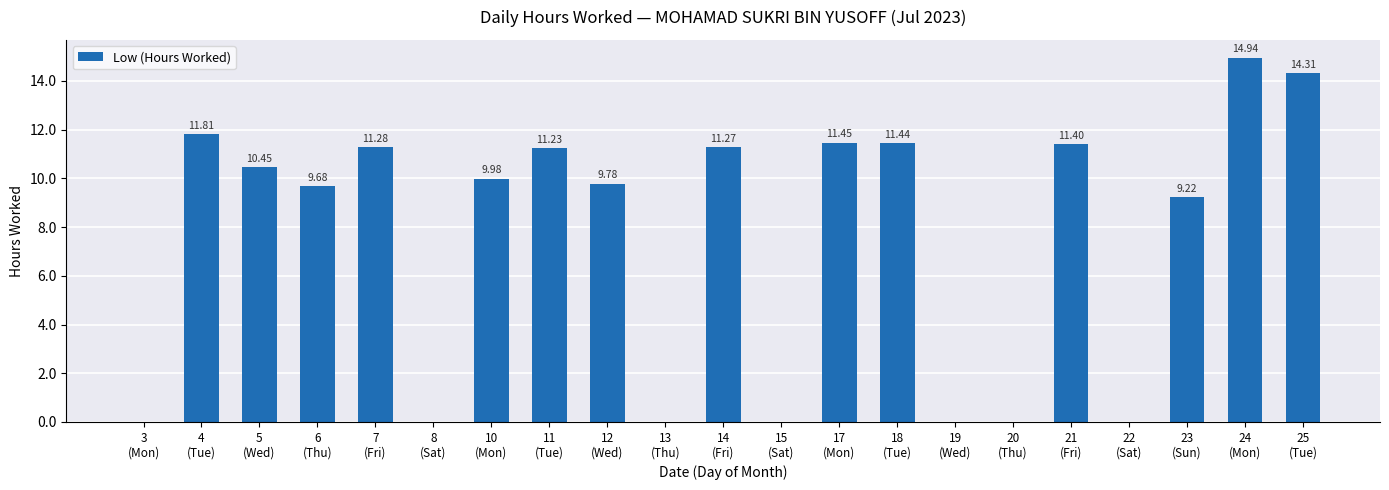

At which label is the value closest to 7?

23
(Sun)